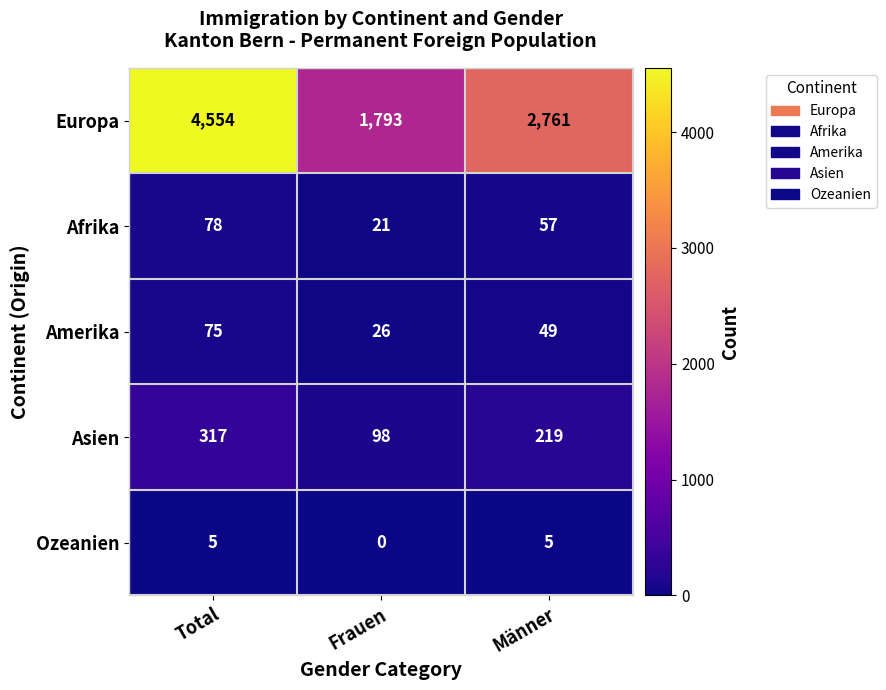

What is the average value of the Asien series?

211